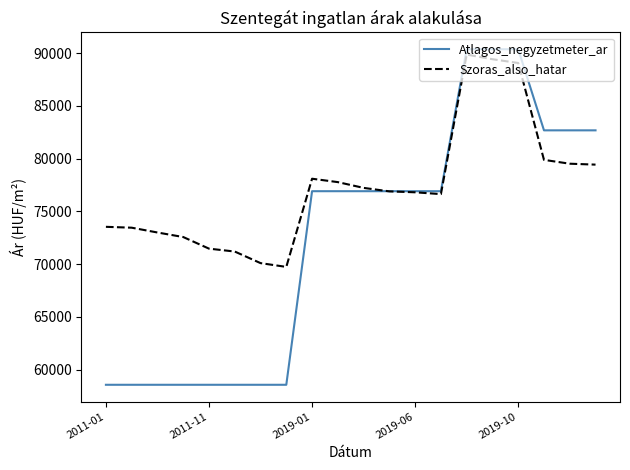

Which series has the largest total across all categories?

Szoras_also_hatar